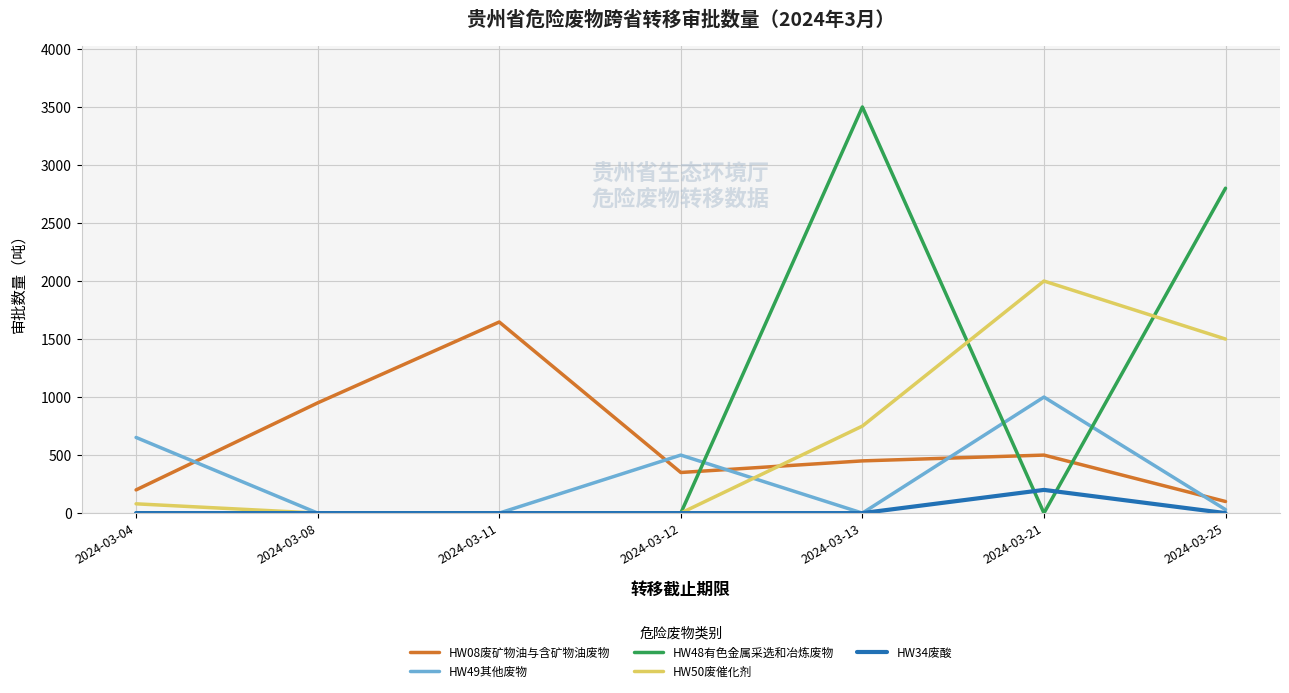

At how many categories does at least one series exceed 2284?

2